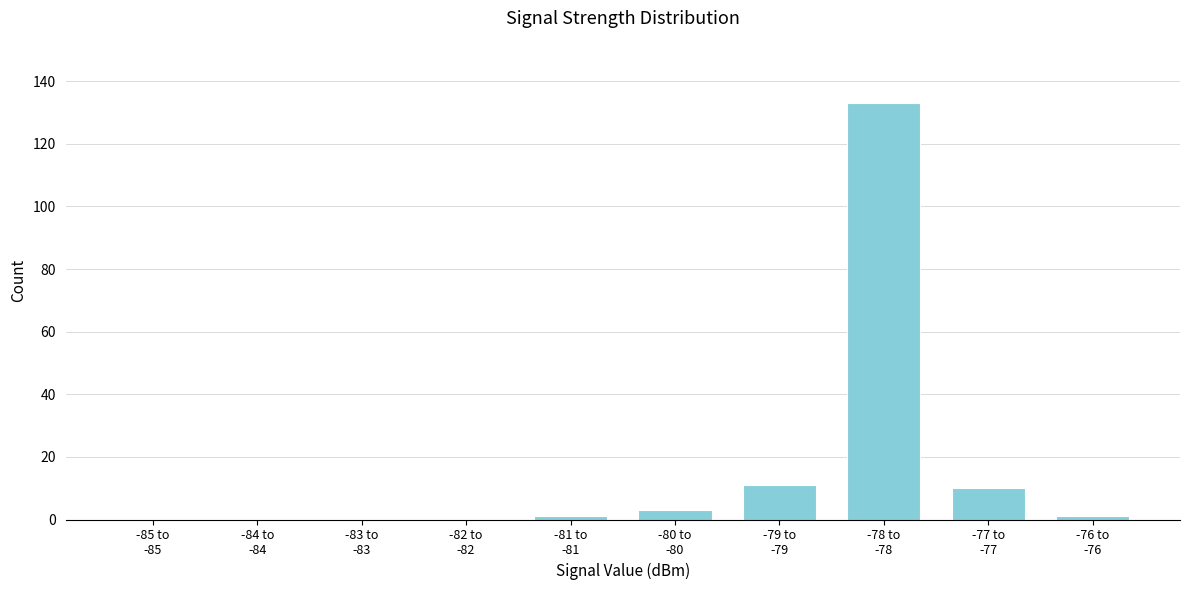

What is the greatest value displayed?

133